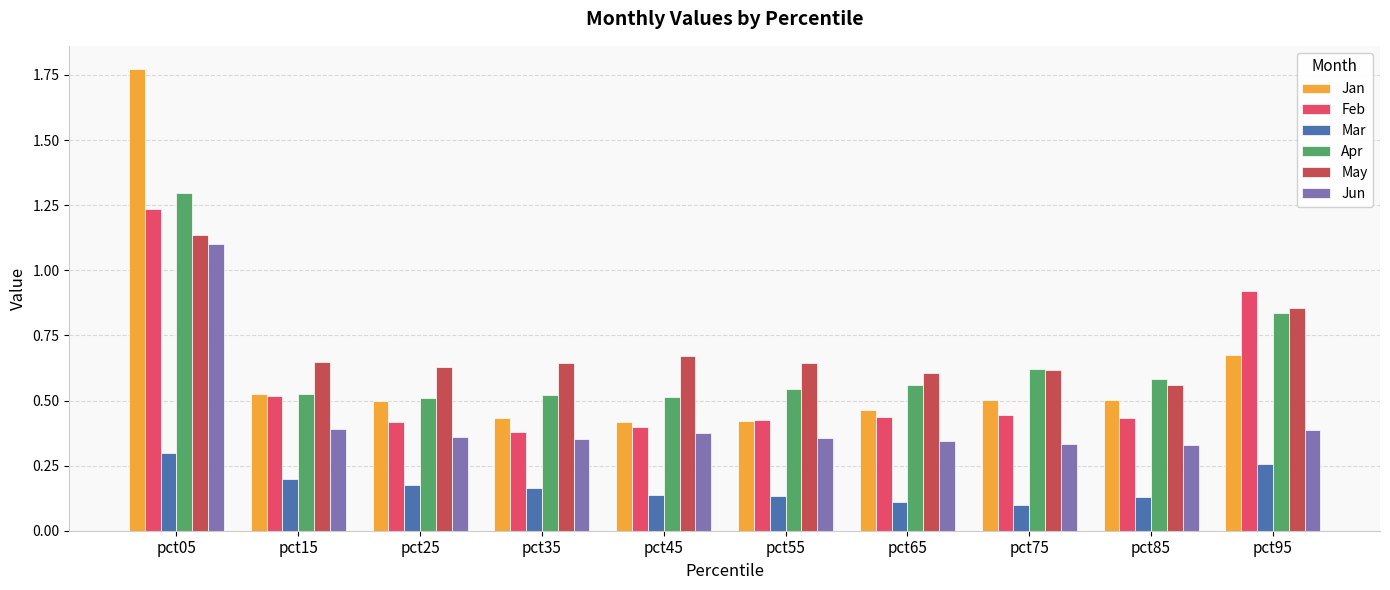

Is the value of Apr at pct45 greater than the value of Feb at pct35?

Yes